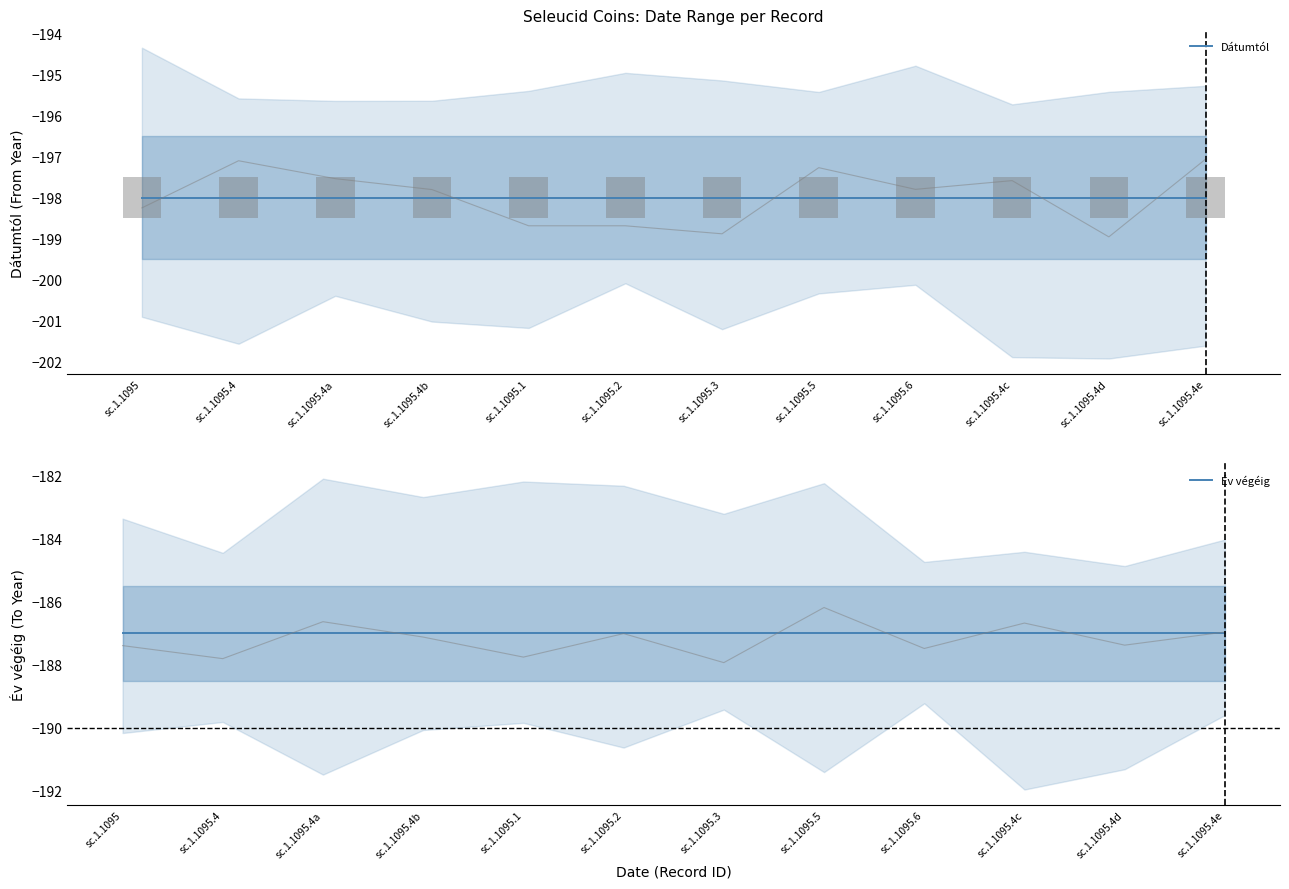

What is the label of the 4th bar from the right?

sc.1.1095.6